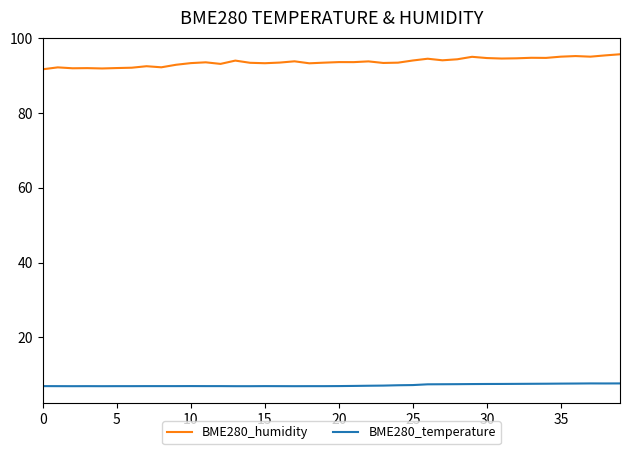

True or false: BME280_temperature and BME280_humidity intersect in this chart.

False